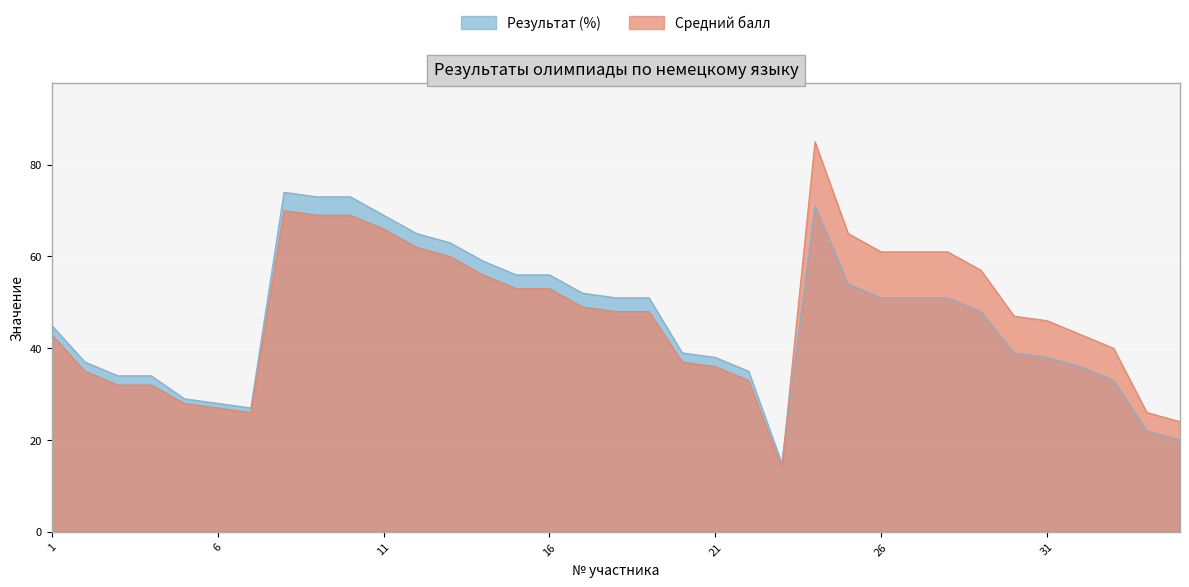

How many interior local peaks does the Средний балл series have?

2